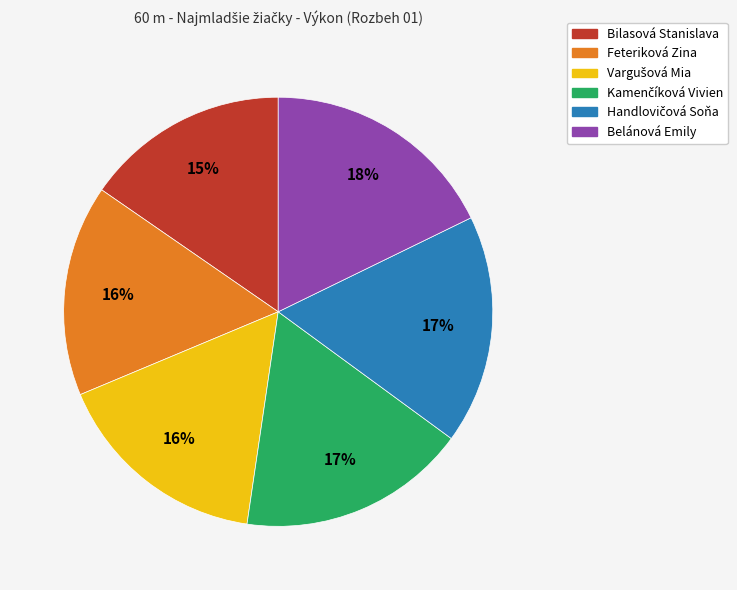

To the nearest percent, what is the average slice percentage?

17%